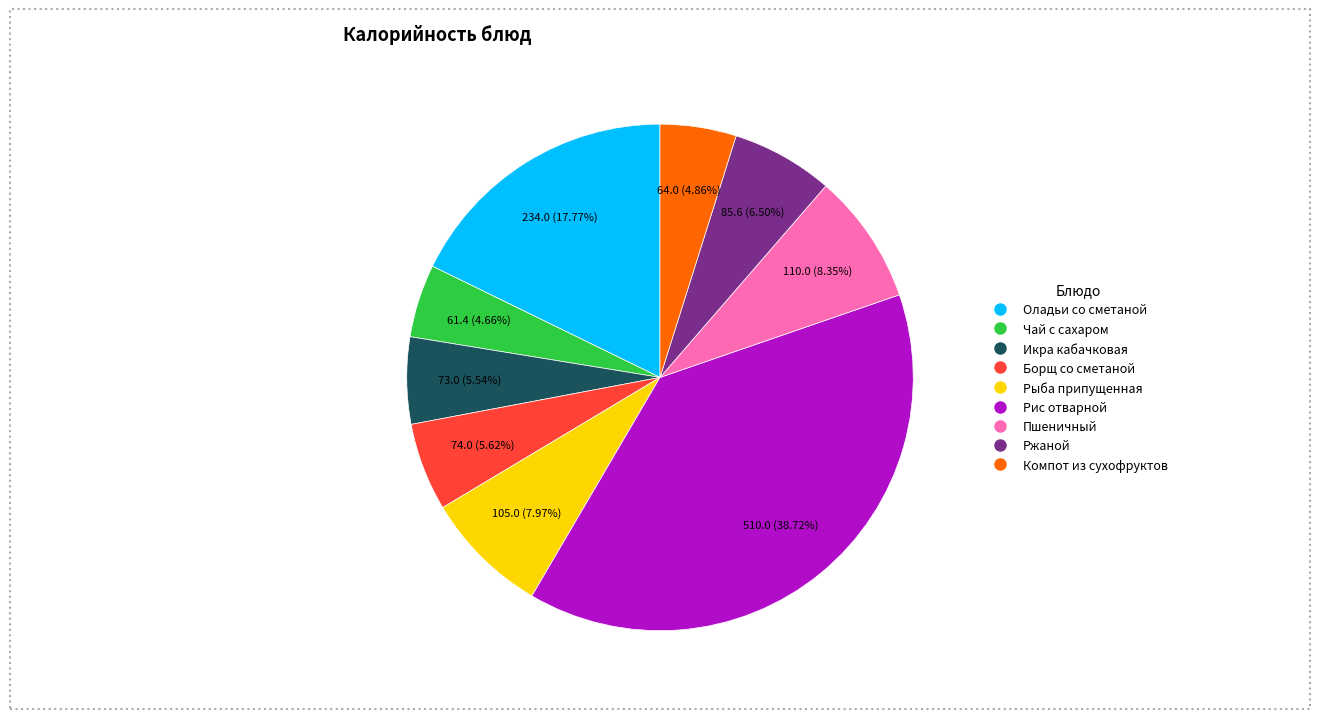

To the nearest percent, what is the difference between the Рыба припущенная and Икра кабачковая slice percentages?

2%